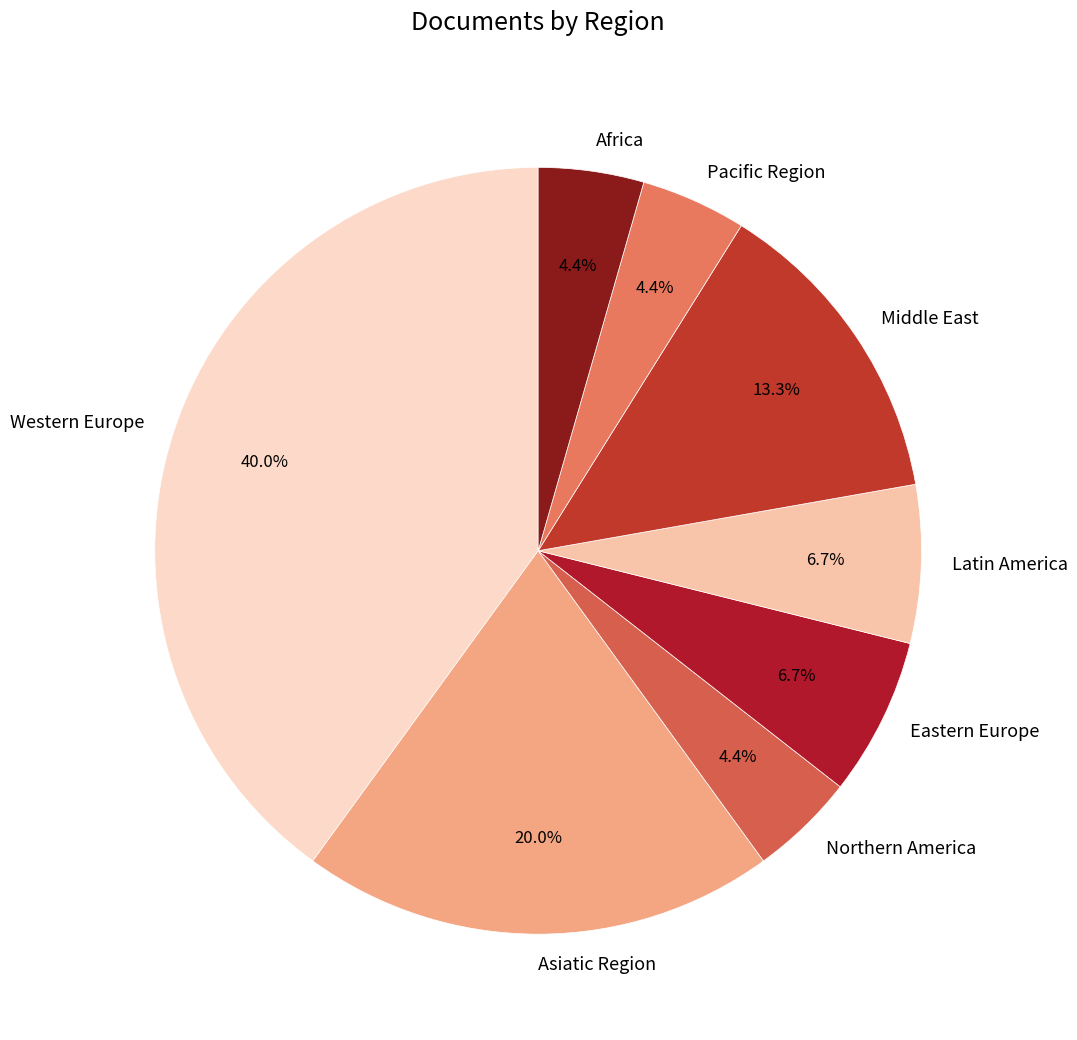

How many segments does this pie chart have?

8